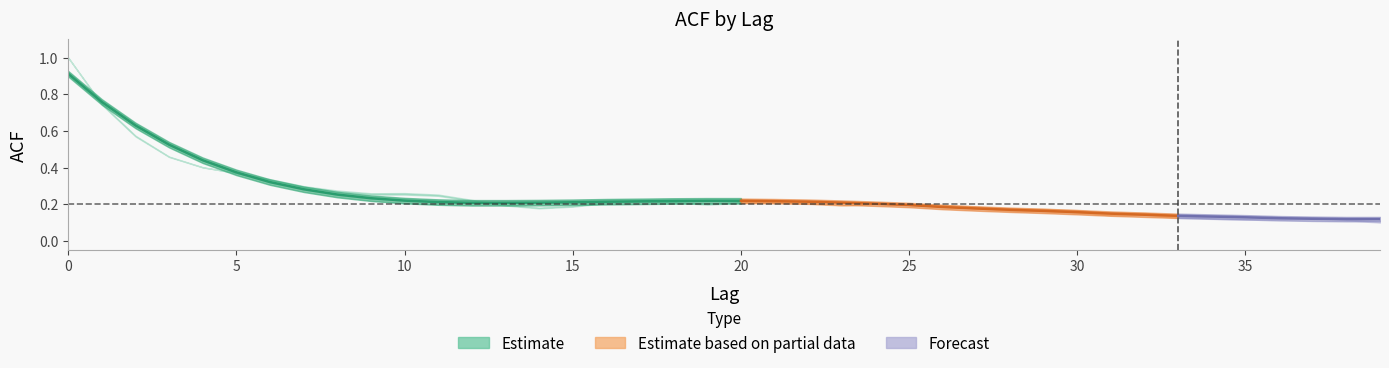

Where is the first local minimum for acf_li?

14